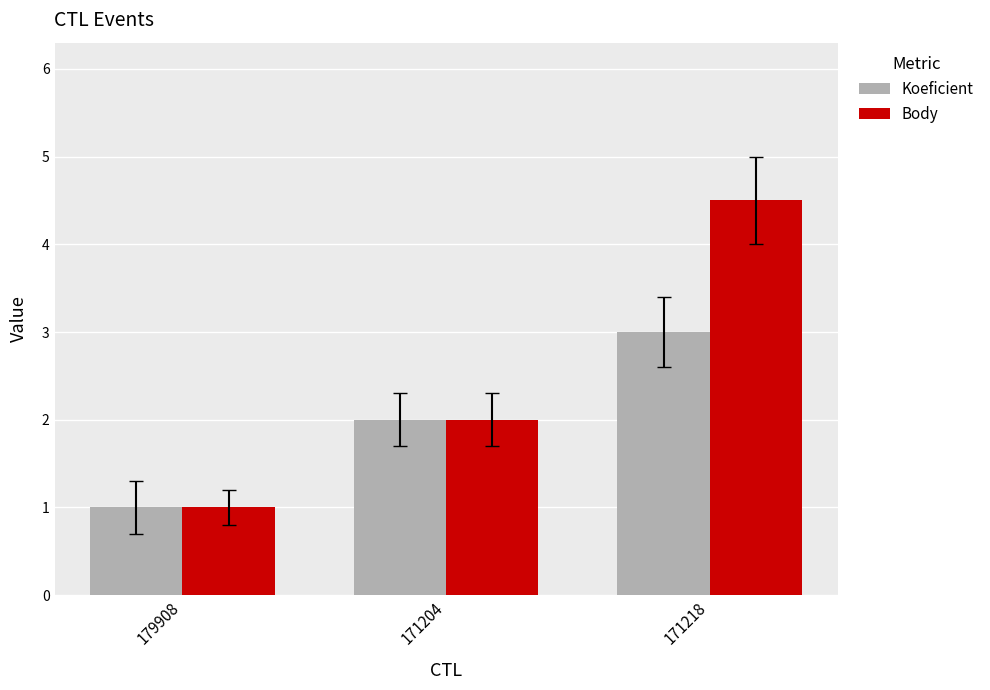

Does the chart contain stacked bars?

No